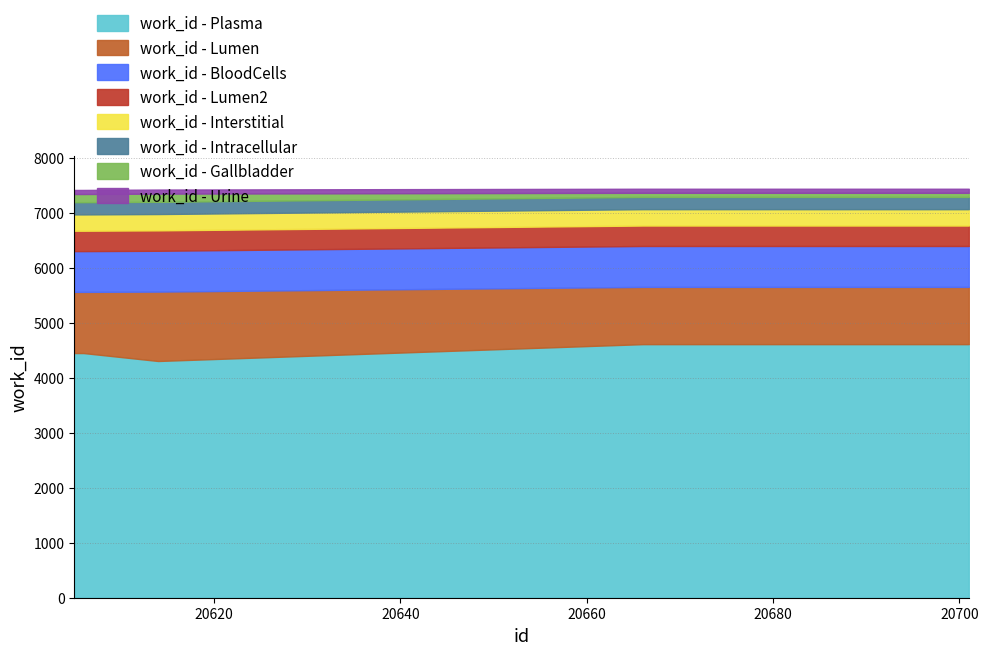

At which category does the chart reach its peak across all series?

20666